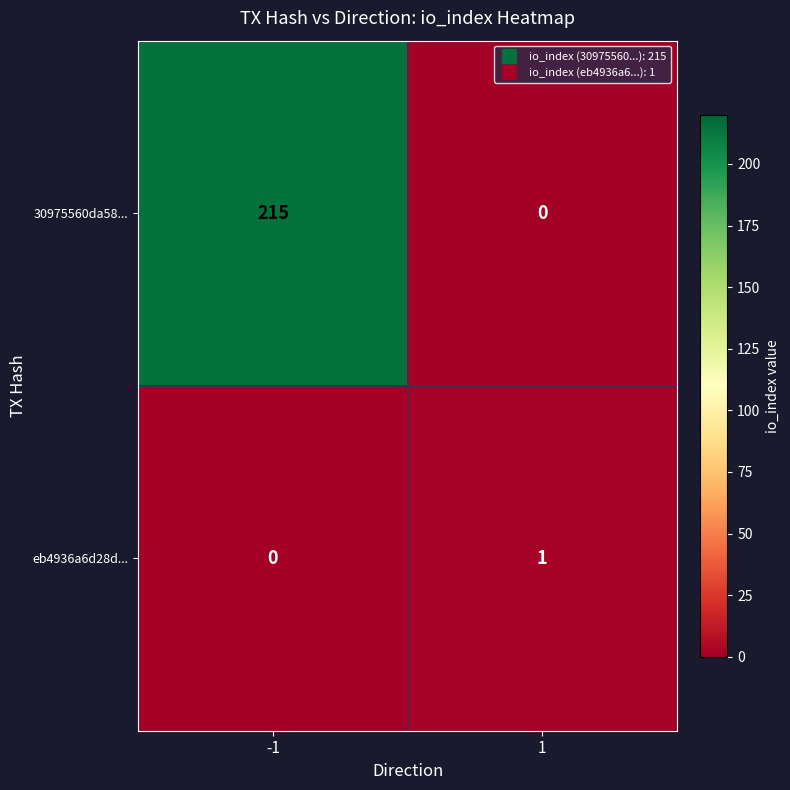

At which category is the sum across all series the highest?

-1